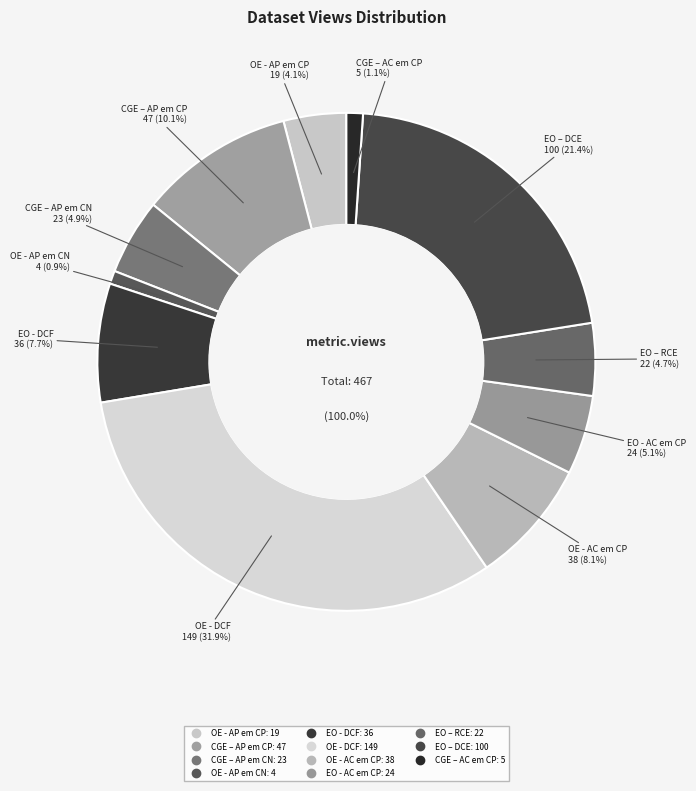

How many slices are in this pie chart?

11